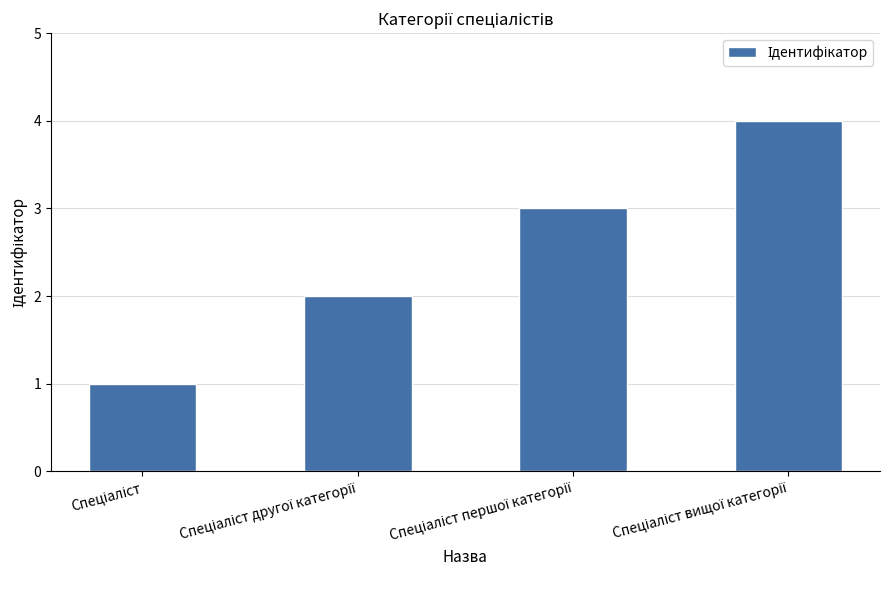

How many bars are there in total?

4